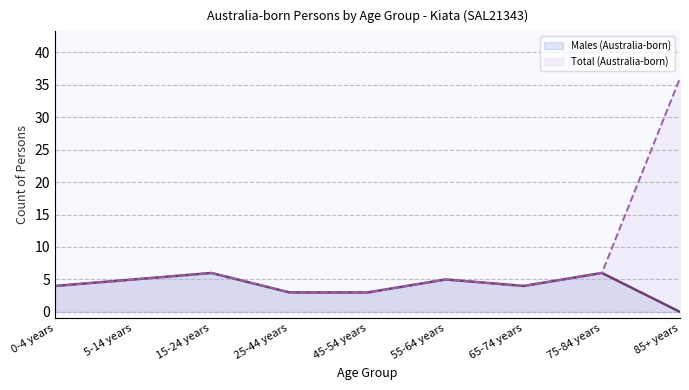

The value of Males (Australia-born) at 75-84 years is 10. True or false?

False